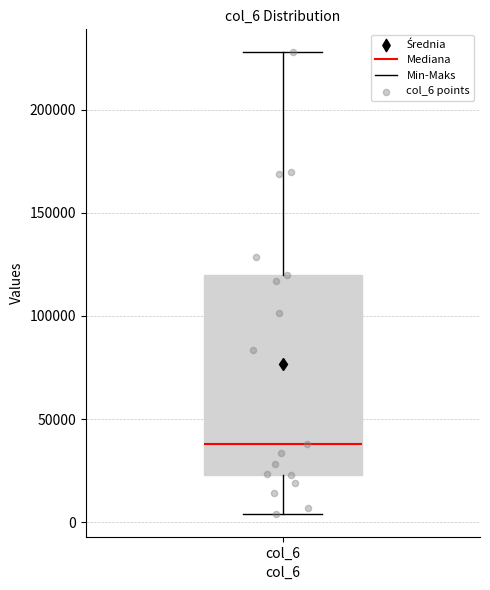

Transcribe this box plot: give where the median line is, the range the box spans, and where the two whiskers end, as read against the y-axis. The values are not printed on the chart, so give them approximately, as read against the axis.

median 40000, box 25000 to 120000, whiskers 5000 to 230000